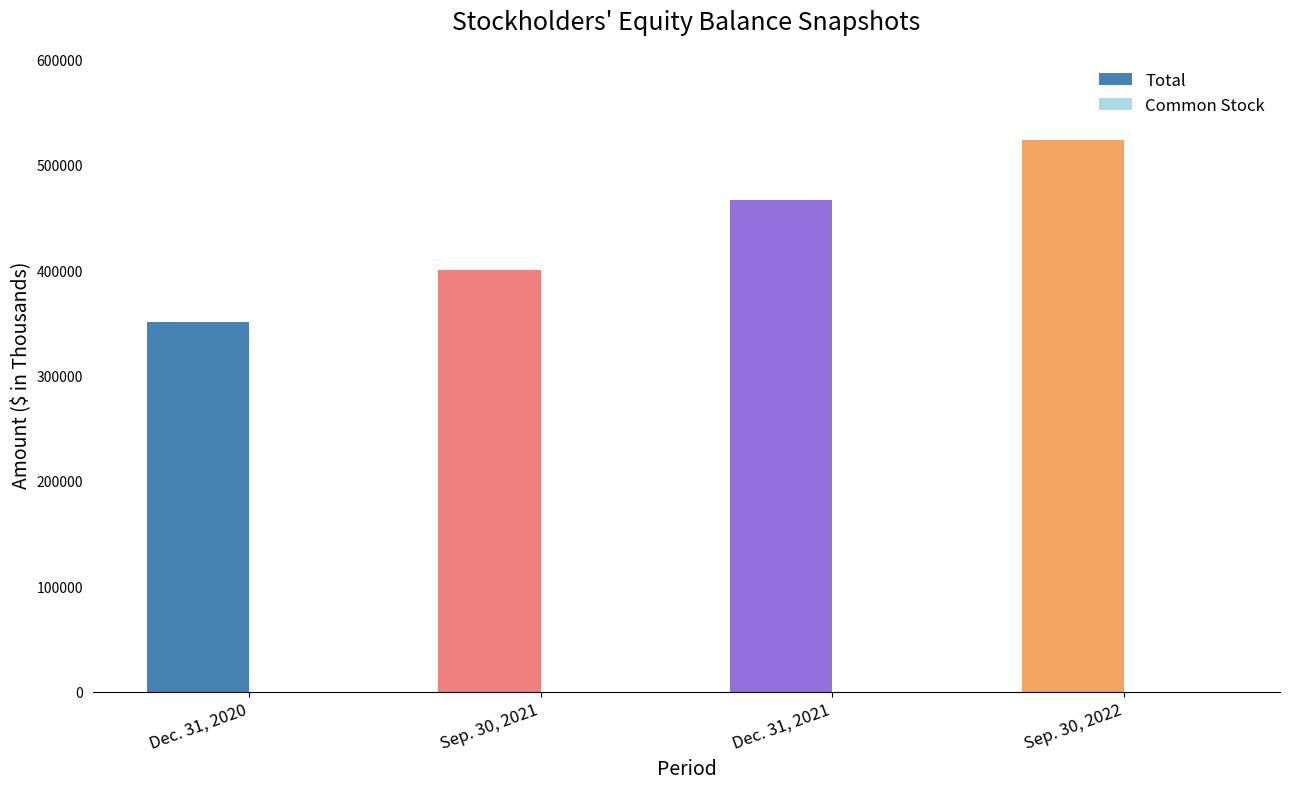

At which category is the sum across all series the highest?

Sep. 30, 2022